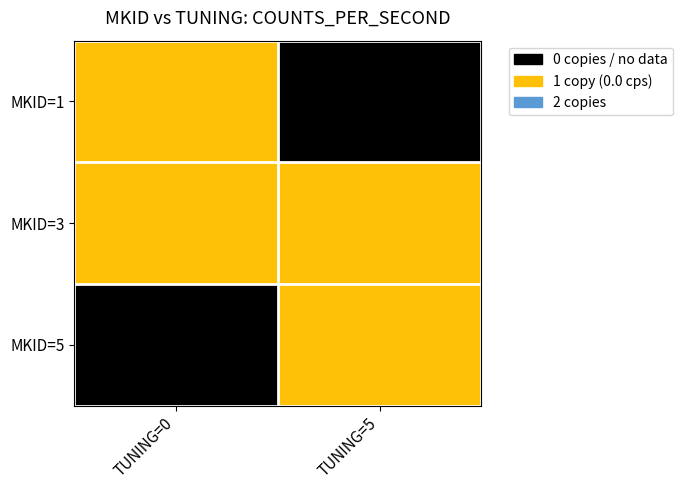

Rank the series at TUNING=5 from lowest to highest value.

MKID=1, MKID=3, MKID=5